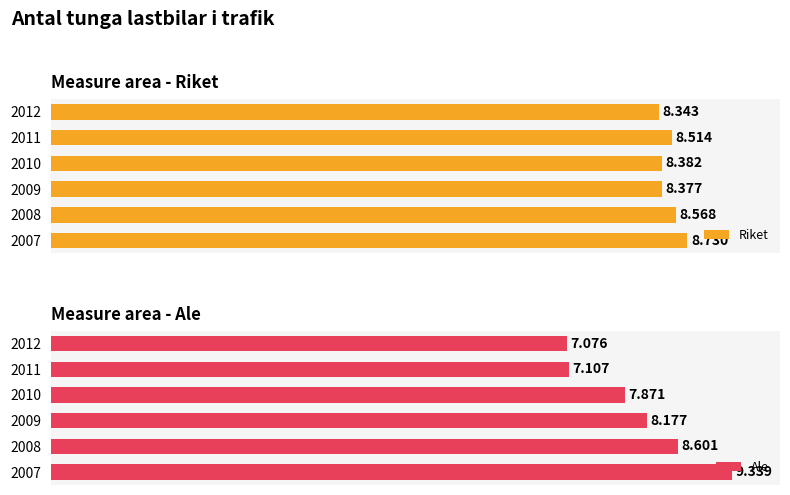

What is the difference between the Ale values at 8 and 2?

1.5